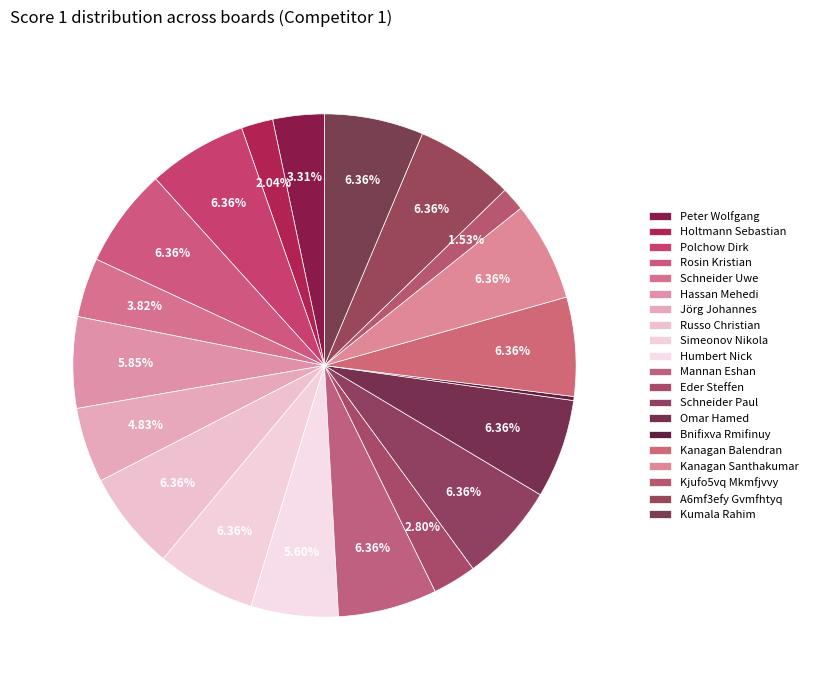

How much of the chart is everything except Kanagan Balendran?

93.6%